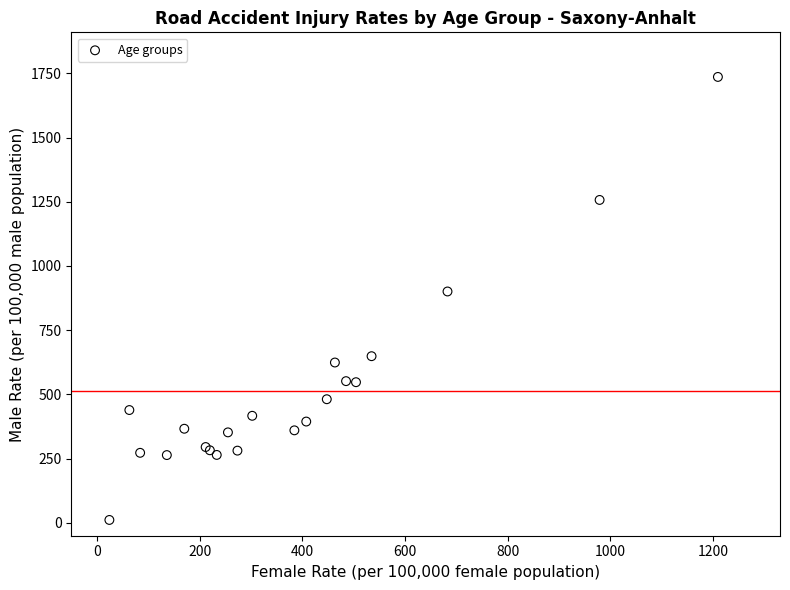

What Y value in the scatter plot is closest to 873?

900.7